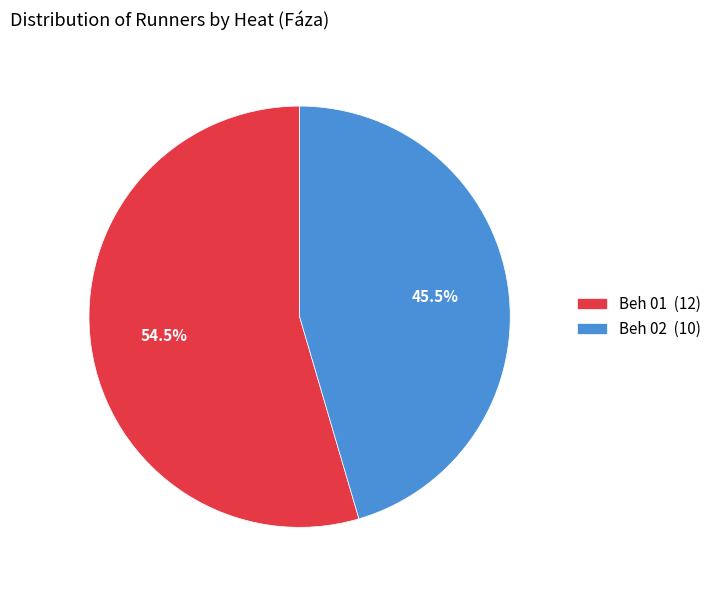

Between Beh 01 and Beh 02, which is larger?

Beh 01